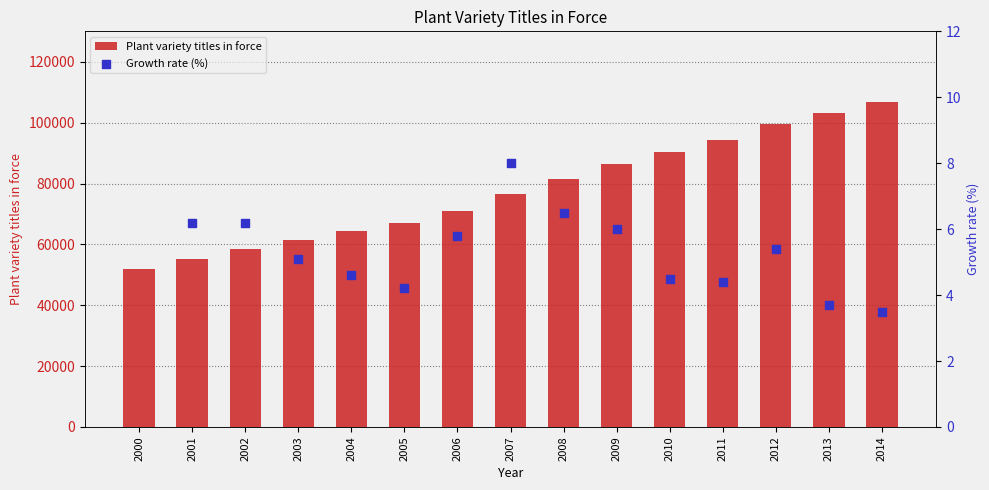

Between 2014 and 2013, which is larger?

2014